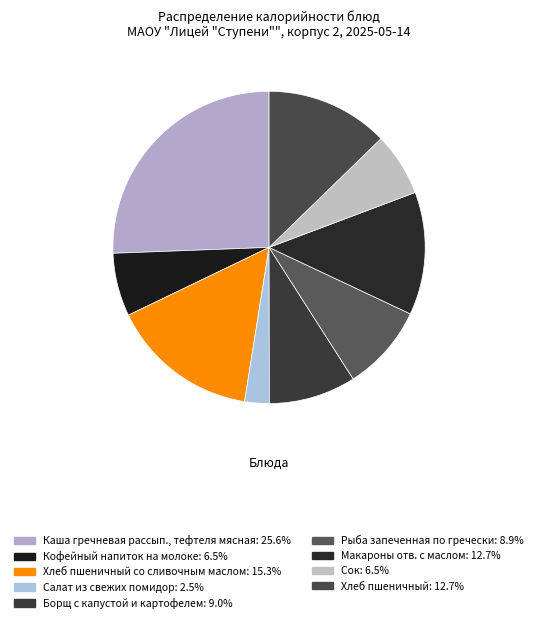

Is there any slice that represents more than half of the pie?

No